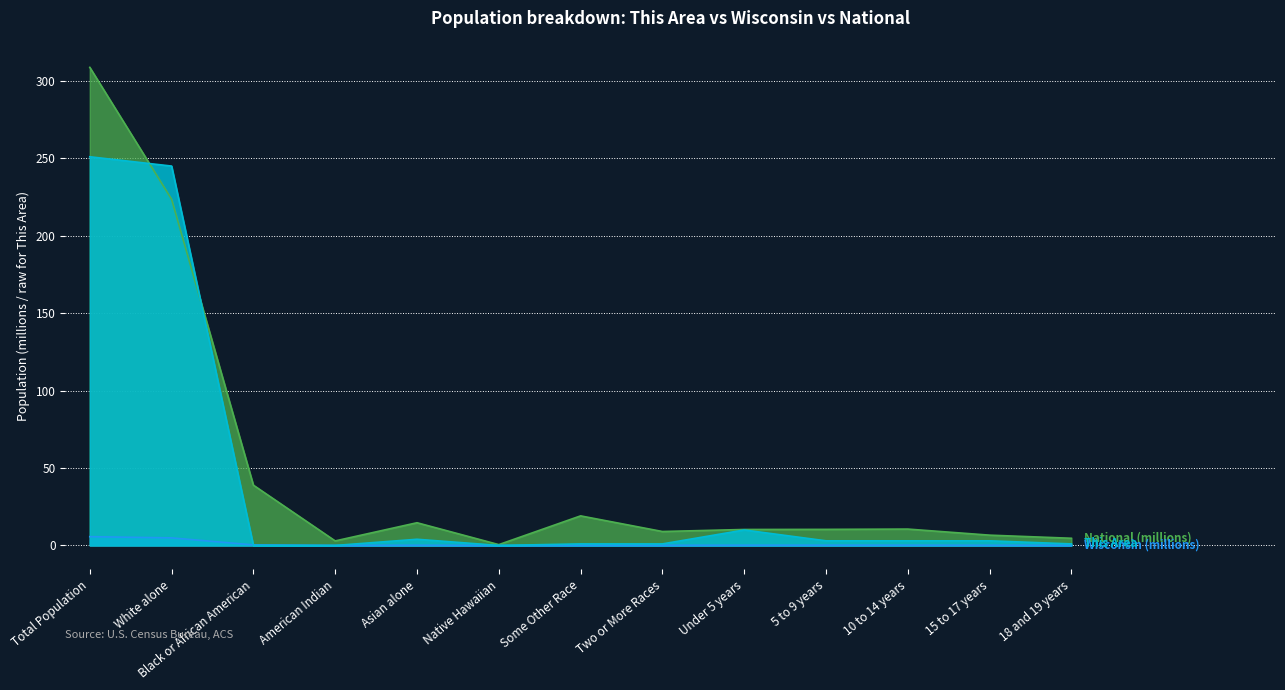

How many values in the National series are below 10?

5